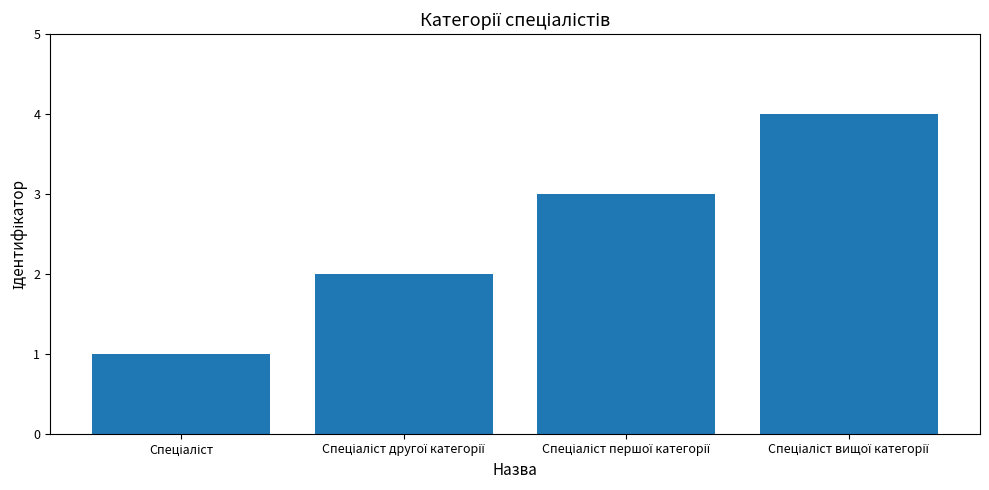

What is the maximum value shown in the chart?

4